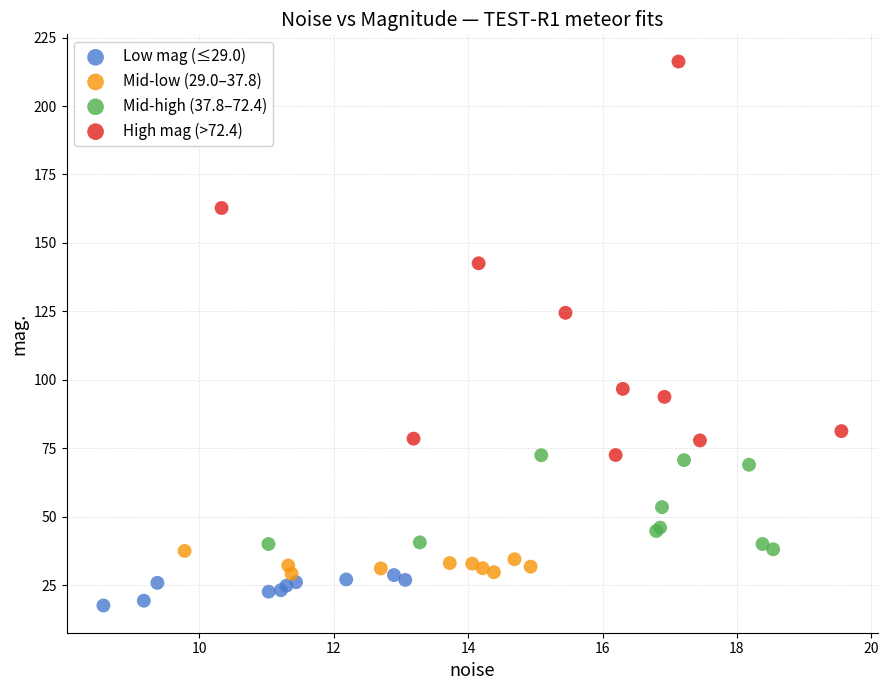

What are all the series names shown in the legend?

Low mag (≤29.0), Mid-low (29.0–37.8), Mid-high (37.8–72.4), High mag (>72.4)